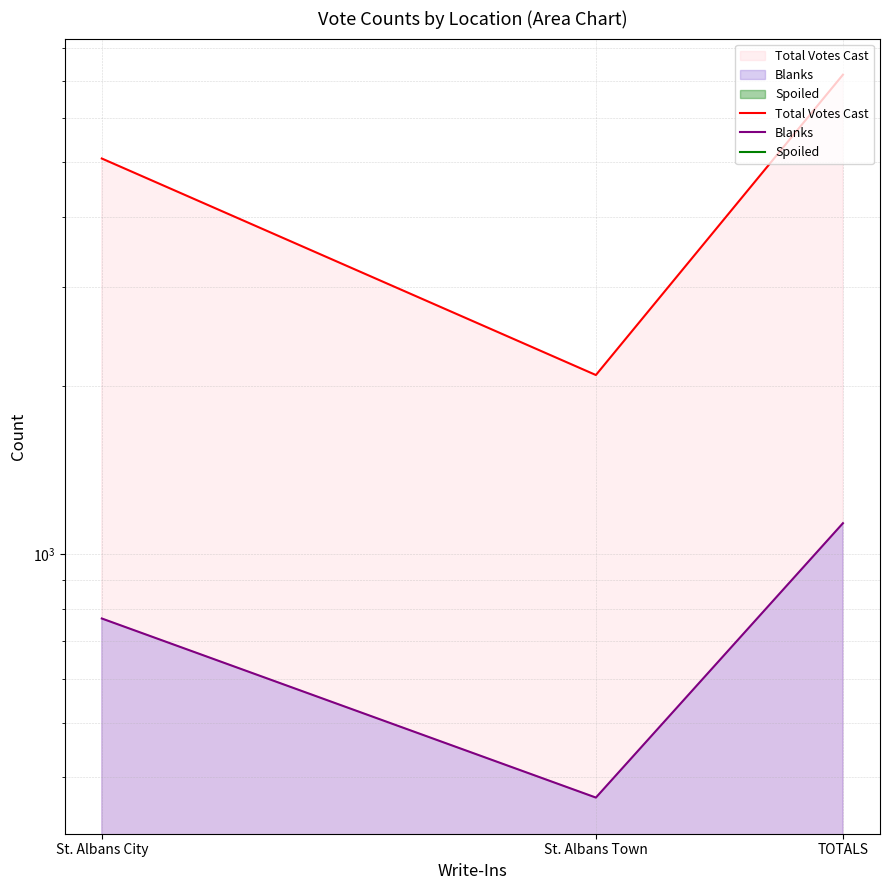

What is the approximate value of Total Votes Cast at TOTALS?

7170